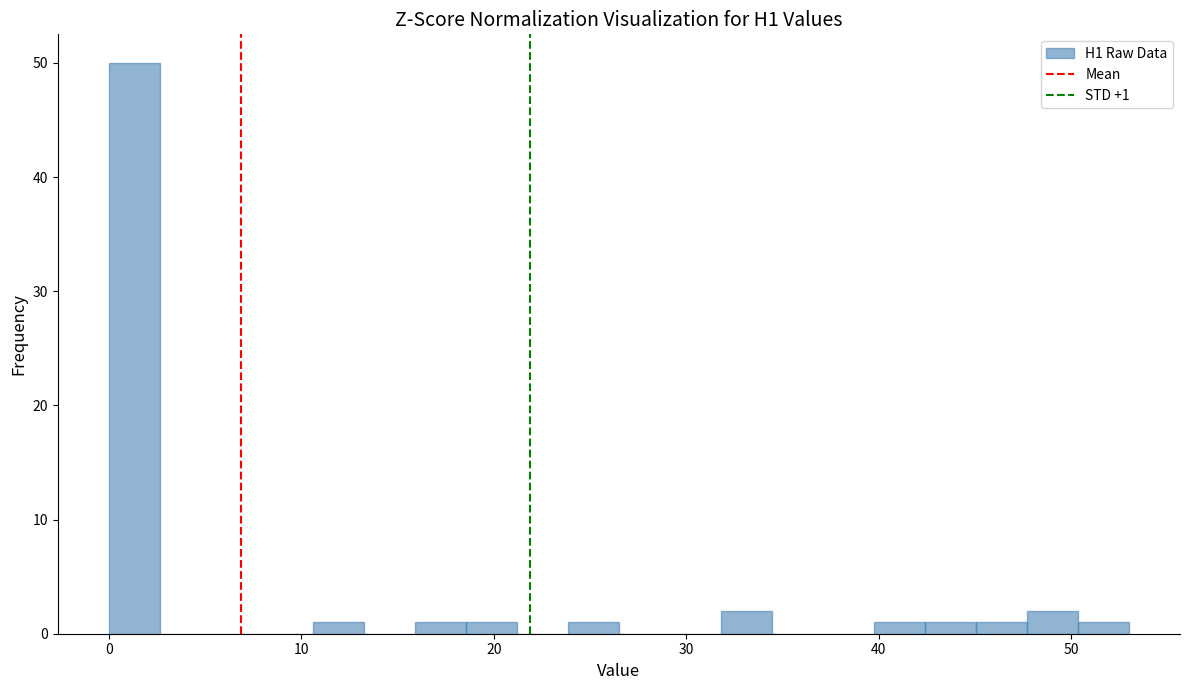

Around what value on the x-axis is the tallest bar? Give the approximate position of its centre, as read against the axis.

1